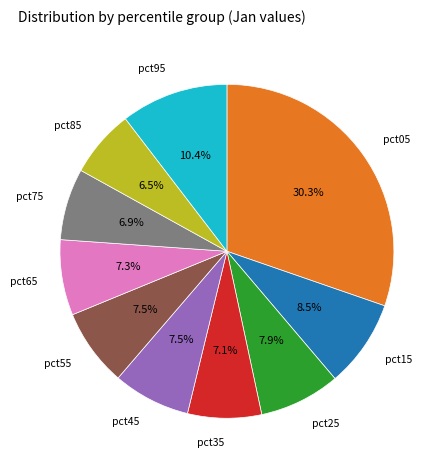

Is there any slice that represents more than half of the pie?

No